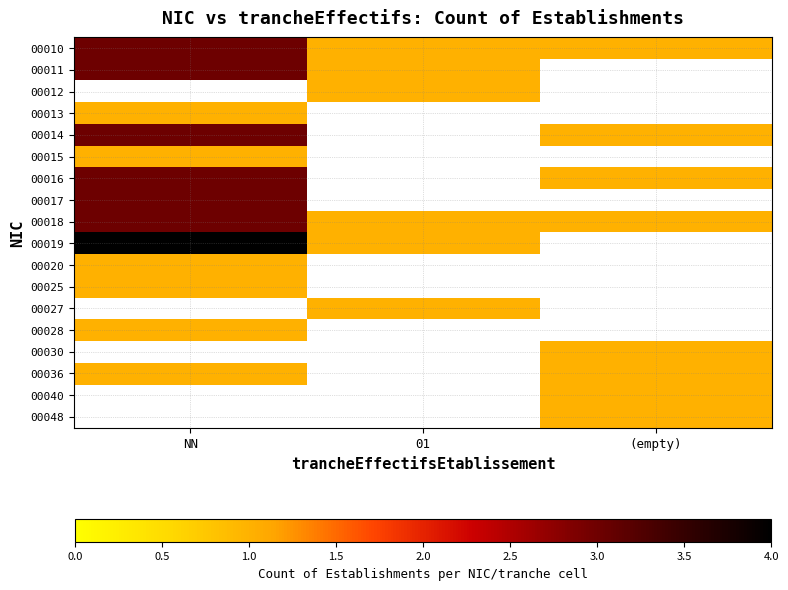

Which series has the widest spread of values?

00019